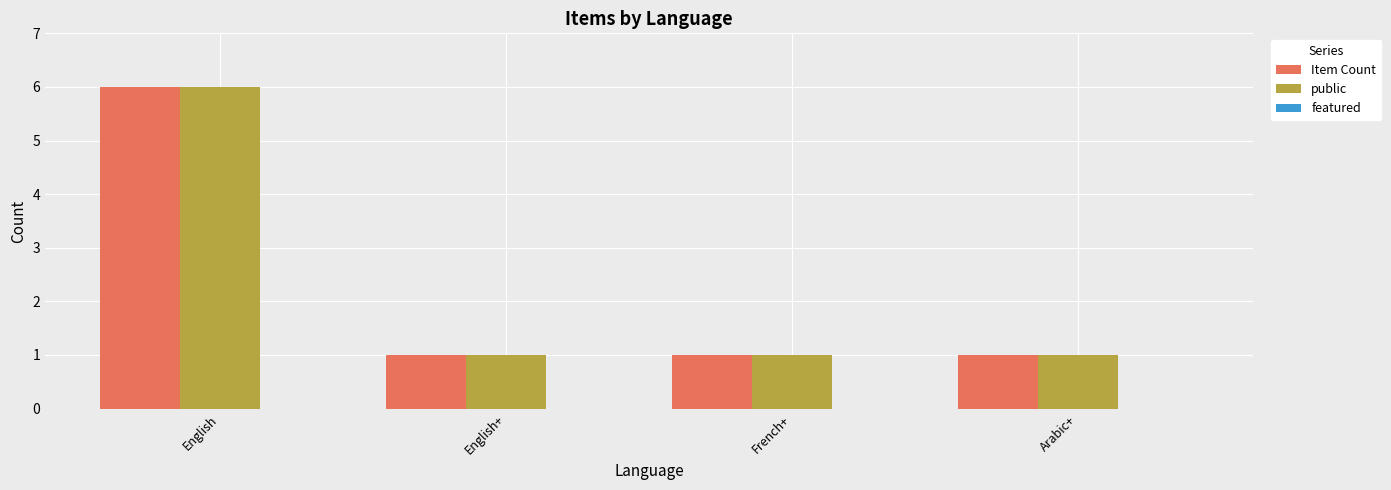

What is the difference between the maximum and second lowest values in the Item Count series?

5